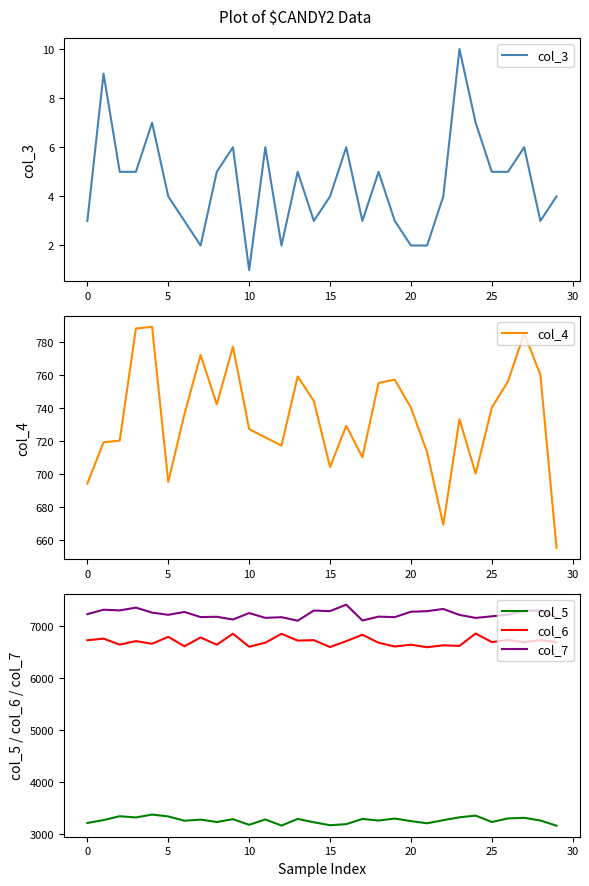

Does the chart display data point markers on the line(s)?

No